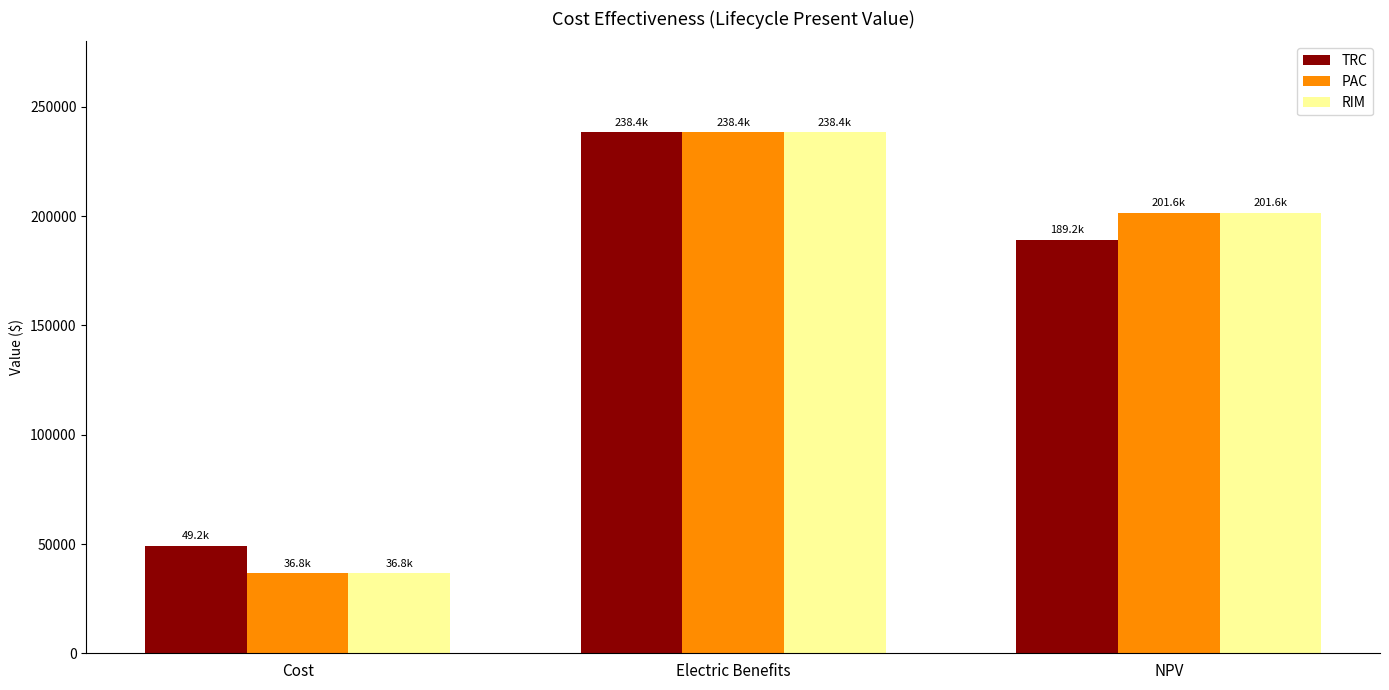

Is it true that TRC equals 339097.7 at Electric Benefits?

False